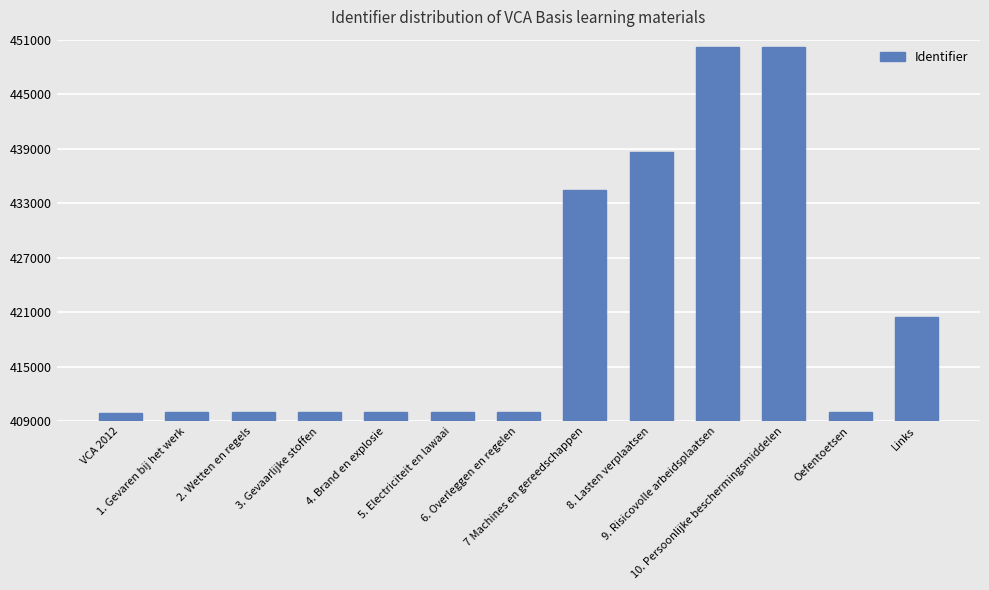

What is the difference between the values at 8. Lasten verplaatsen and Links?

18120